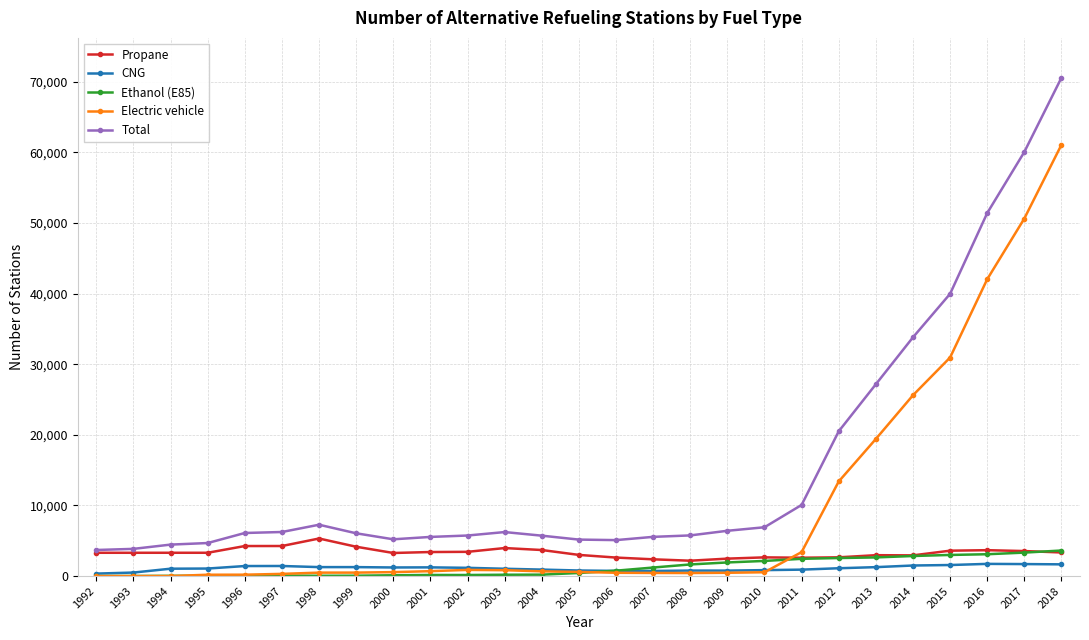

True or false: Electric vehicle and Propane intersect in this chart.

True